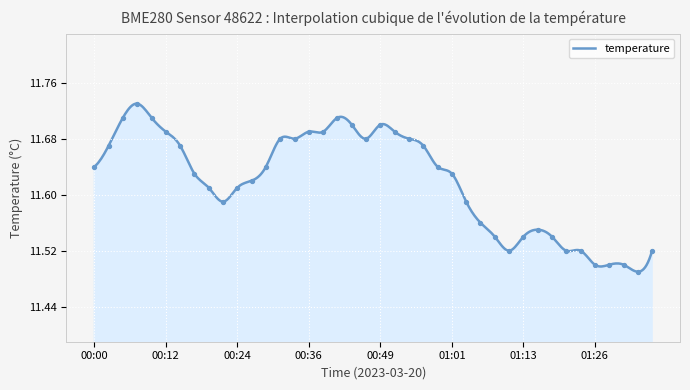

What is the change in value from 00:36 to 01:35?

-0.2